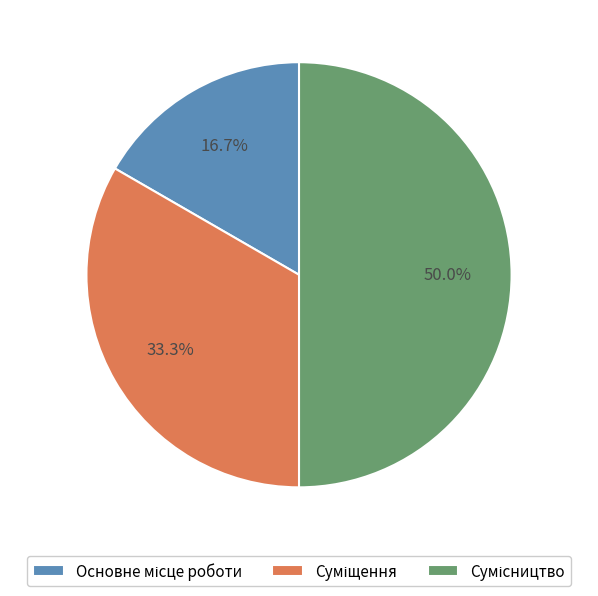

To the nearest percent, what is the average slice percentage?

33%